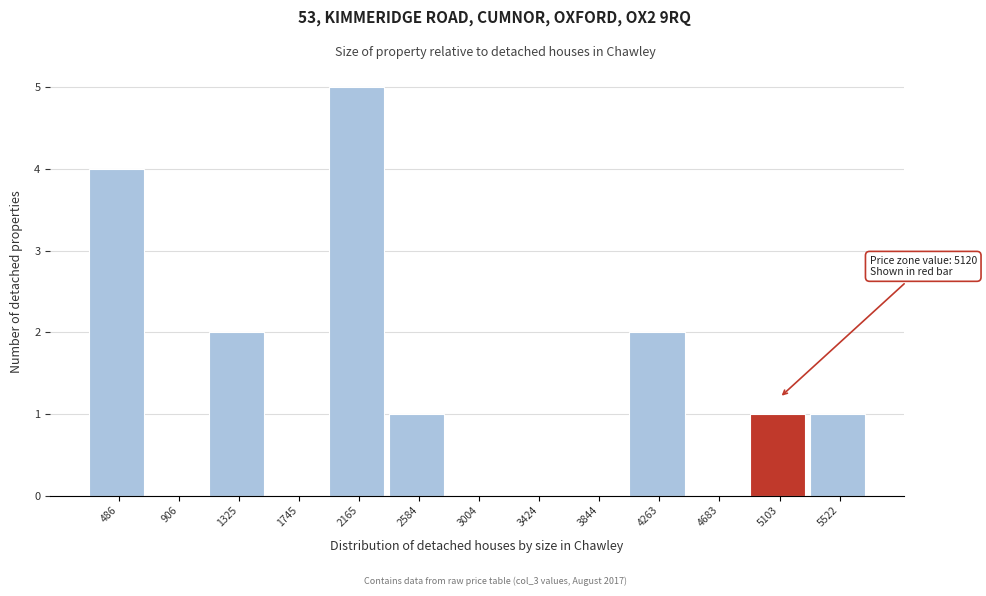

Reading right to left, list all the values displayed in this chart.

5522=1	5103=1	4683=0	4263=2	3844=0	3424=0	3004=0	2584=1	2165=5	1745=0	1325=2	906=0	486=4